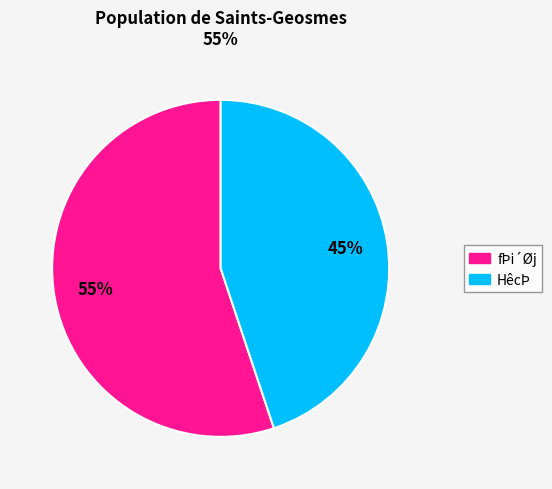

To the nearest percent, what is the difference between the largest and smallest slice percentages?

10%